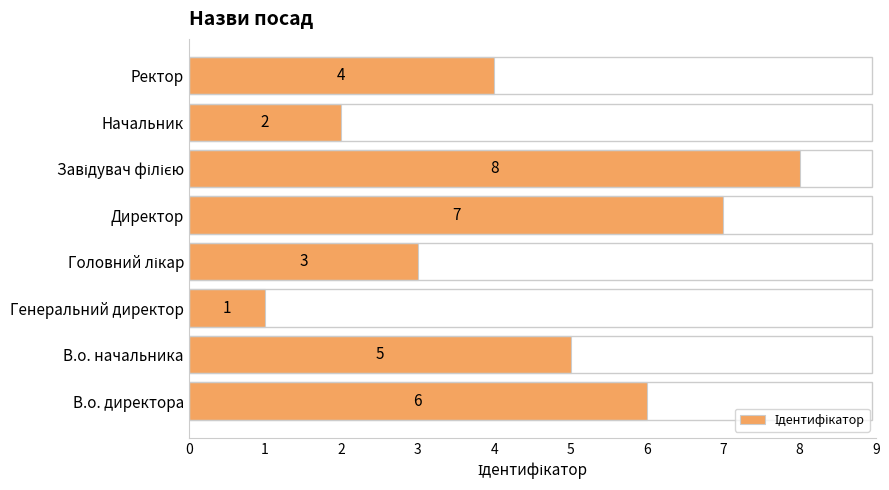

What is the sum of all values?

36